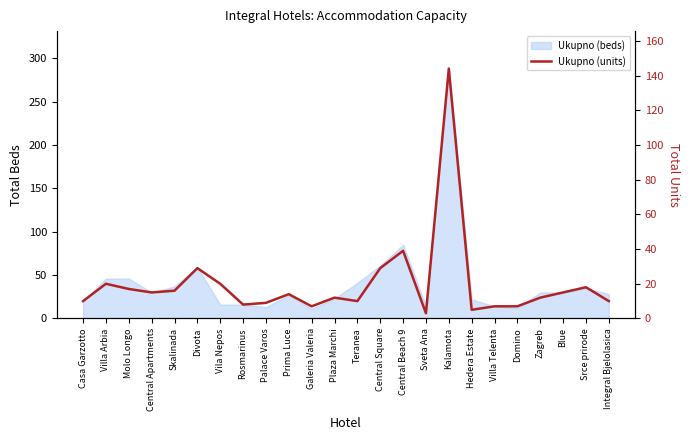

Reading left to right, transcribe all the data shown in this chart.

Casa Garzotto=10	Villa Arbia=20	Molo Longo=17	Central Apartments=15	Skalinada=16	Divota=29	Vila Nepos=20	Rosmarinus=8	Palace Varos=9	Prima Luce=14	Galeria Valeria=7	Plaza Marchi=12	Teranea=10	Central Square=29	Central Beach 9=39	Sveta Ana=3	Kalamota=144	Hedera Estate=5	Villa Telenta=7	Domino=7	Zagreb=12	Blue=15	Srce prirode=18	Integral Bjelolasica=10